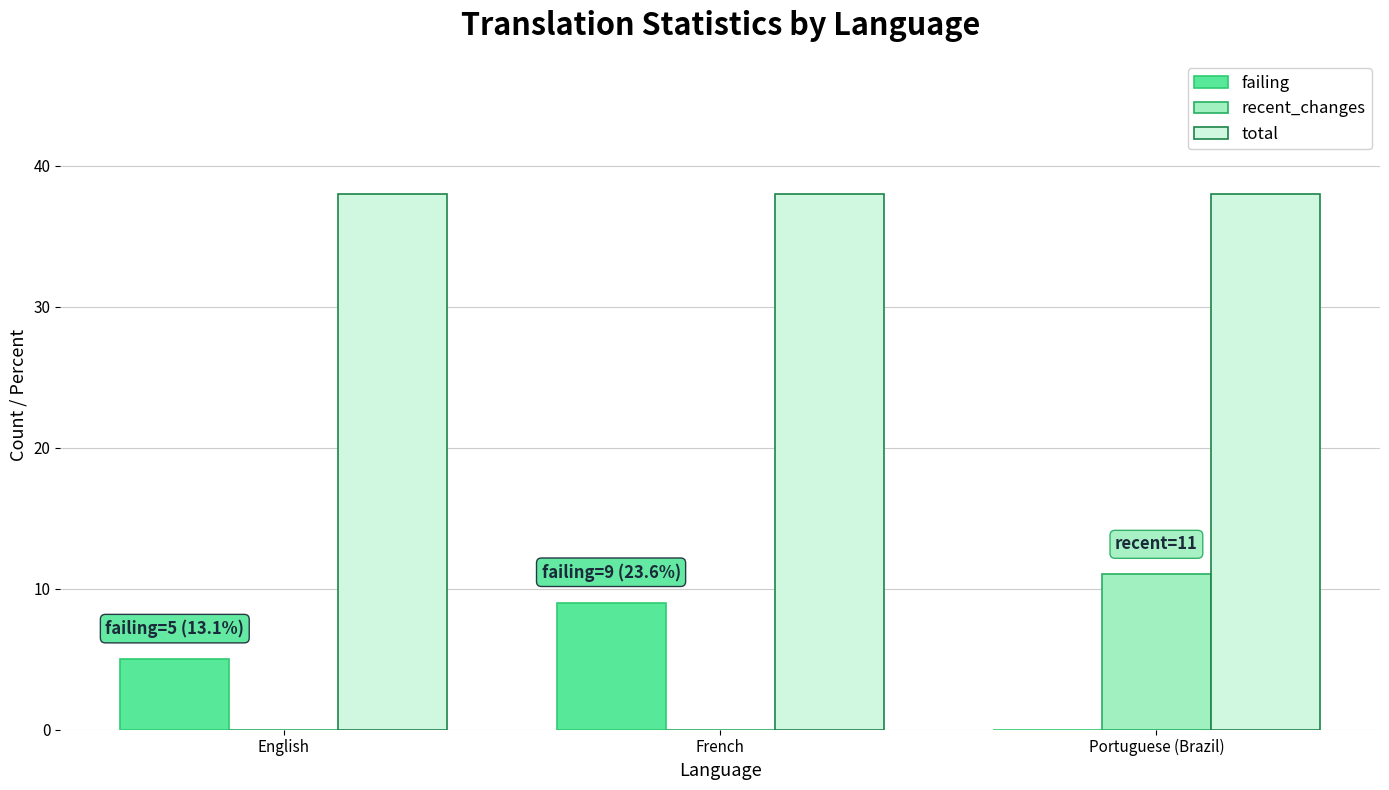

What is the sum of all recent_changes values?

11